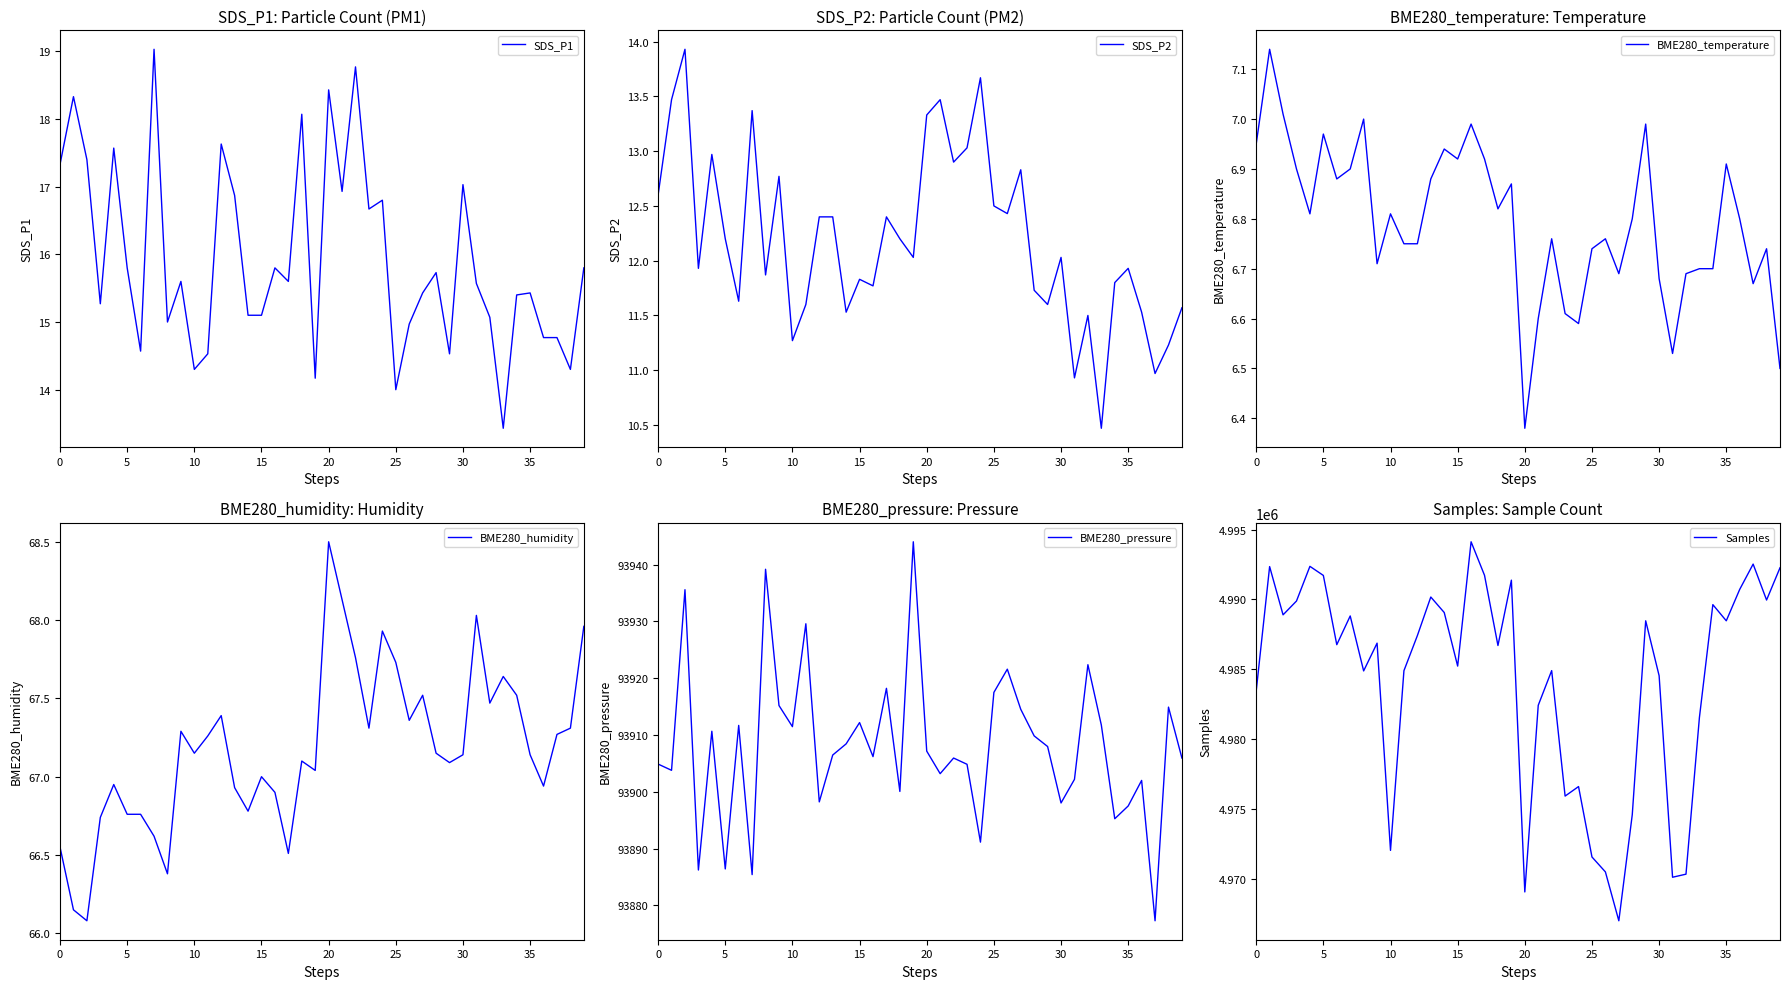

What is the minimum value for SDS_P1?

13.4